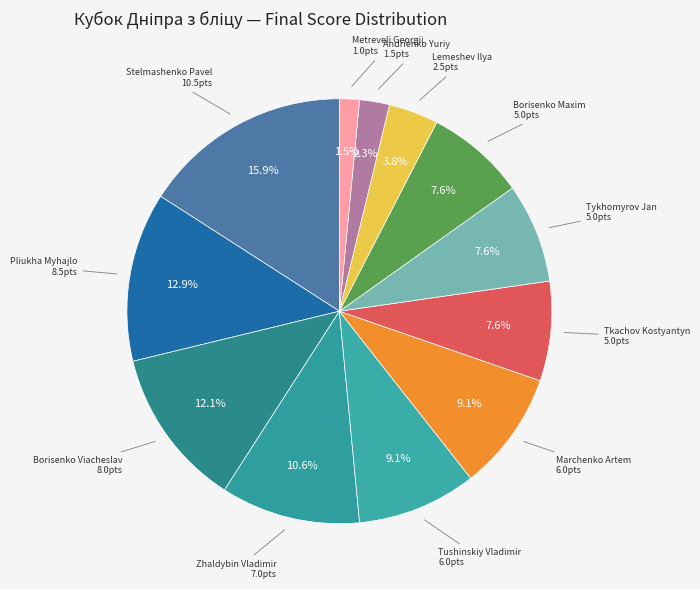

Which slice is the smallest?

Metreveli Georgii